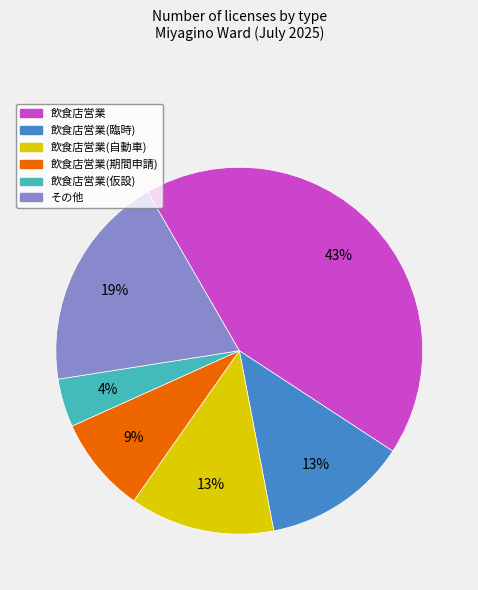

Does any single category account for the majority?

No